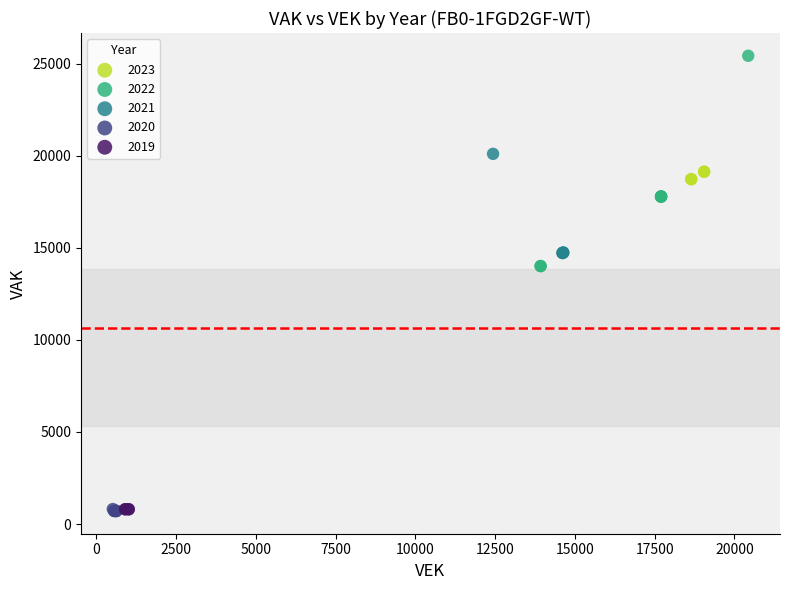

What are all the series names shown in the legend?

2023, 2022, 2021, 2020, 2019